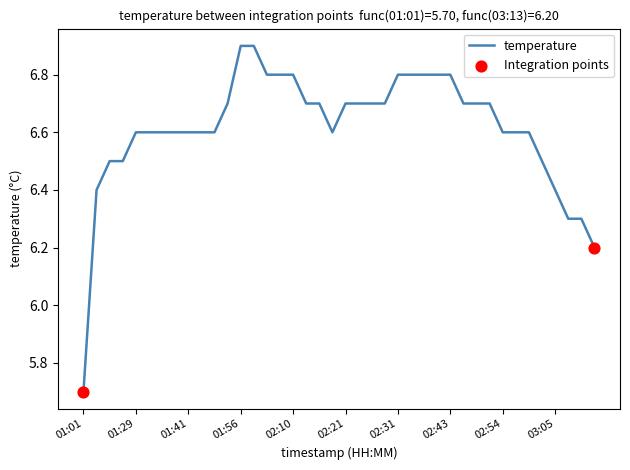

What is the greatest value displayed?

6.9